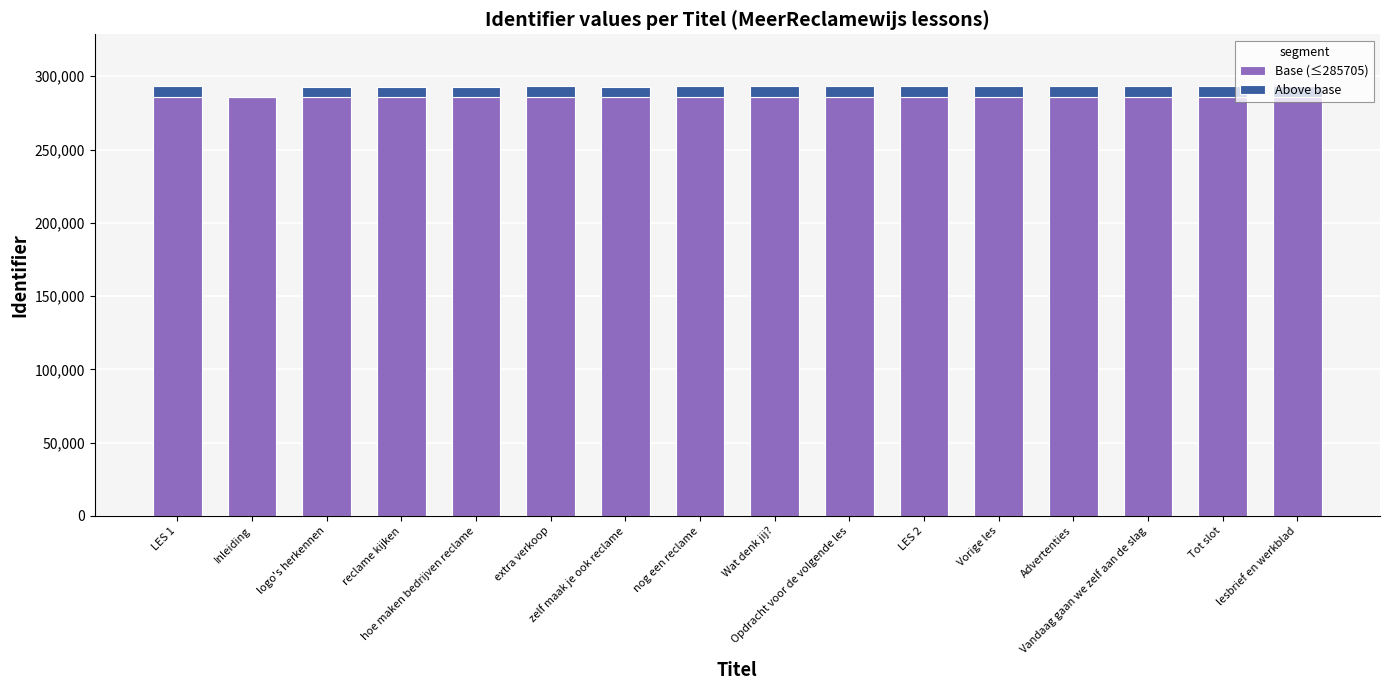

At which label does Above base first exceed 7556?

Wat denk jij?